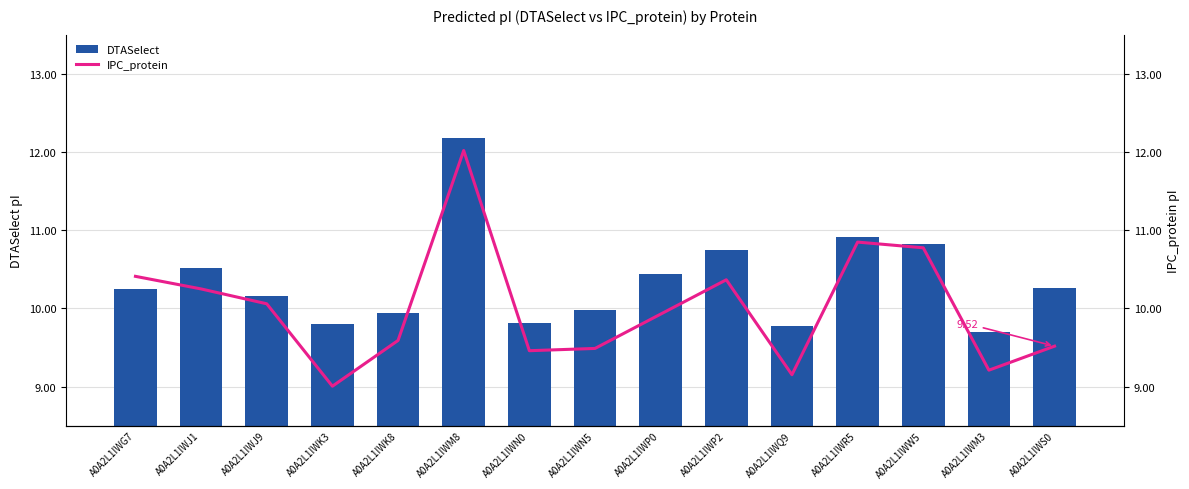

What is the label of the 6th bar from the right?

A0A2L1IWP2